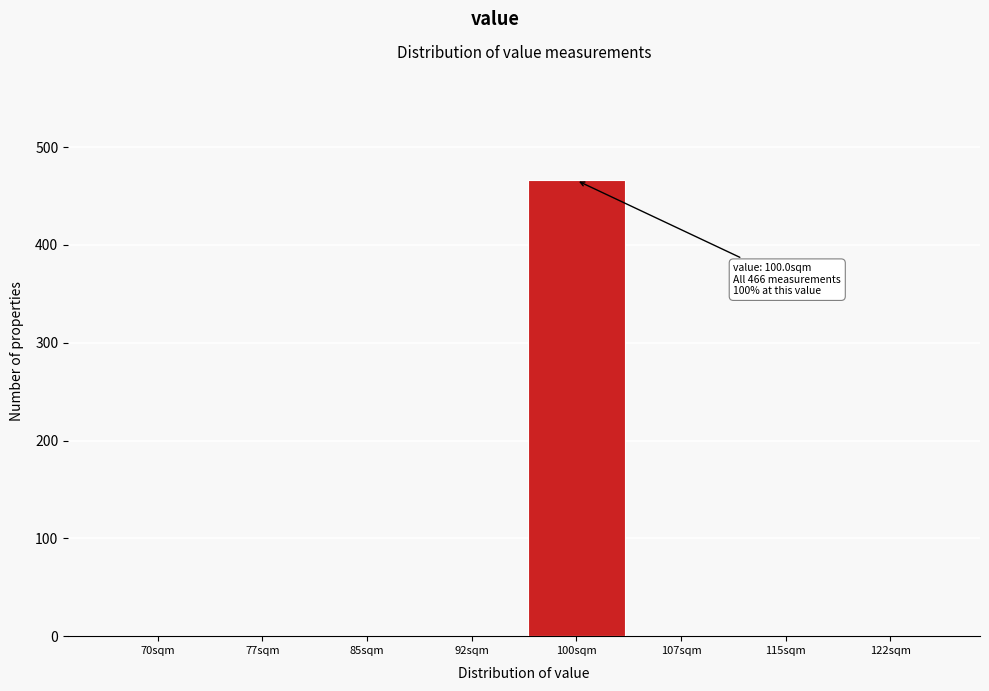

Reading left to right, transcribe all the data shown in this chart.

70sqm=0	77sqm=0	85sqm=0	92sqm=0	100sqm=466	107sqm=0	115sqm=0	122sqm=0